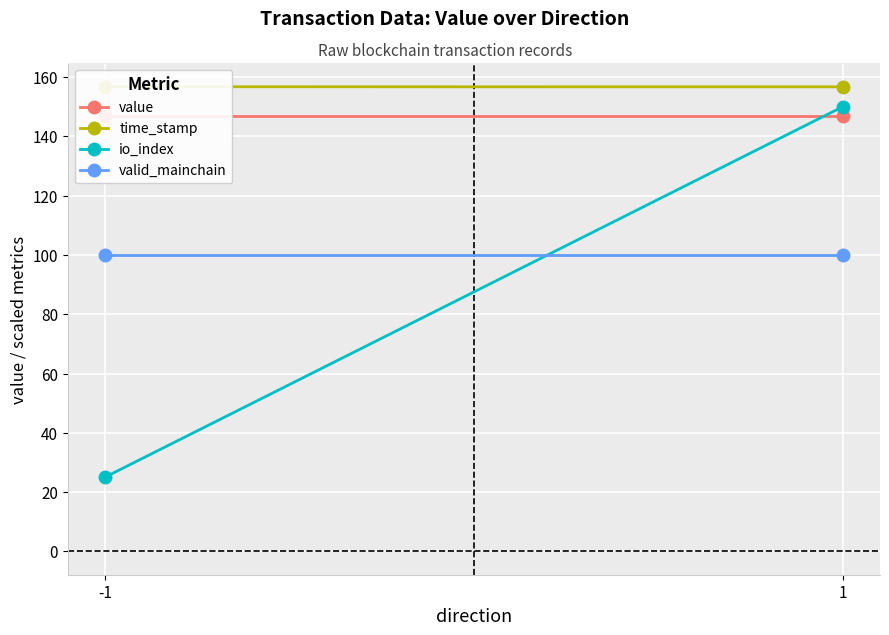

What is the sum of all value values?

293.4